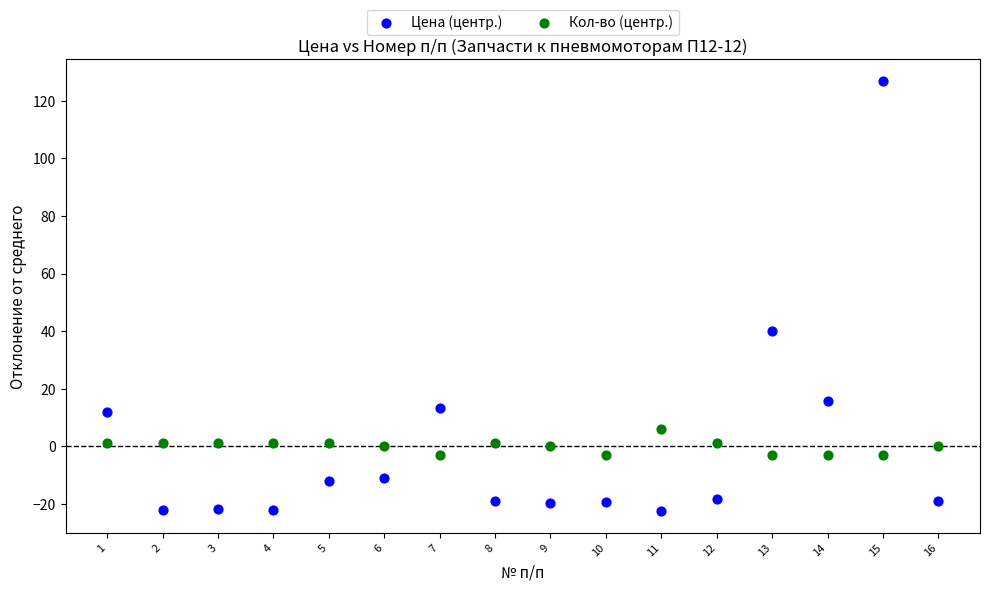

Which series has the largest Y range (max minus min)?

Цена (центр.)